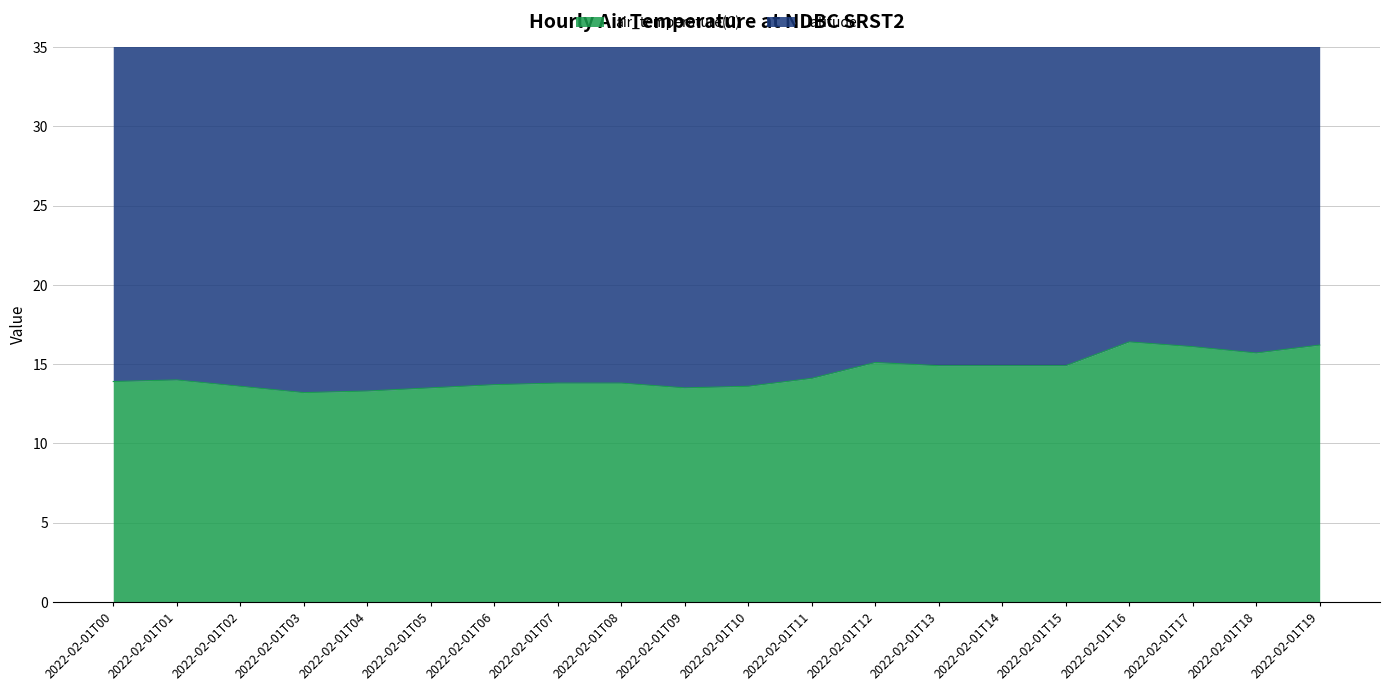

Count the number of categories in the chart.

20